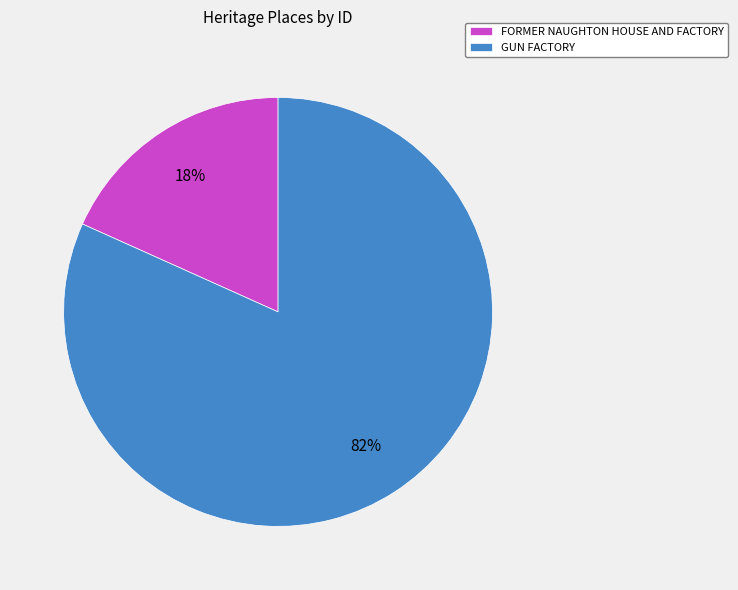

Is the sum of FORMER NAUGHTON HOUSE AND FACTORY and GUN FACTORY greater than half?

Yes